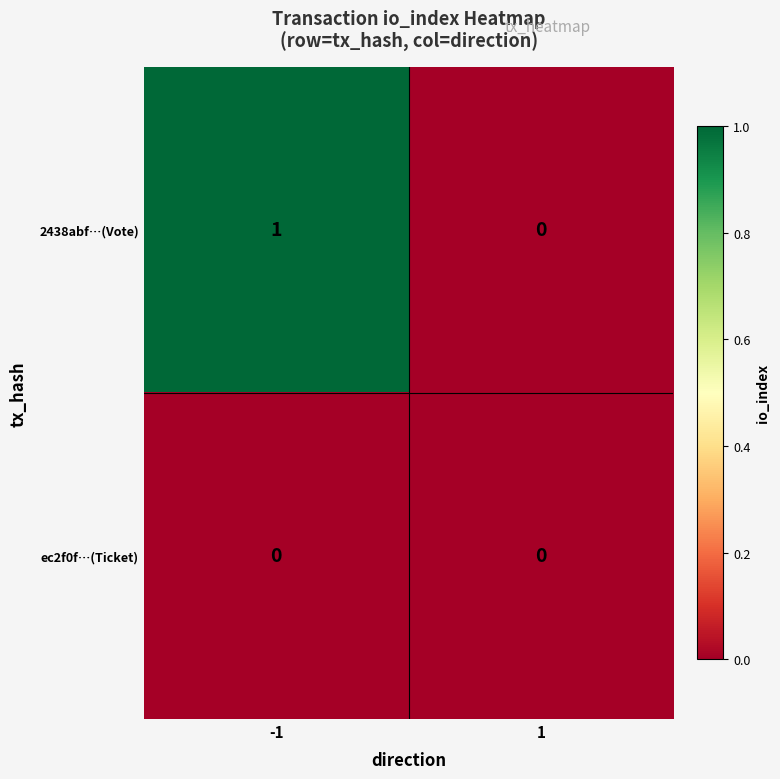

The value of ec2f0f…(Ticket) at -1 is 0. True or false?

True